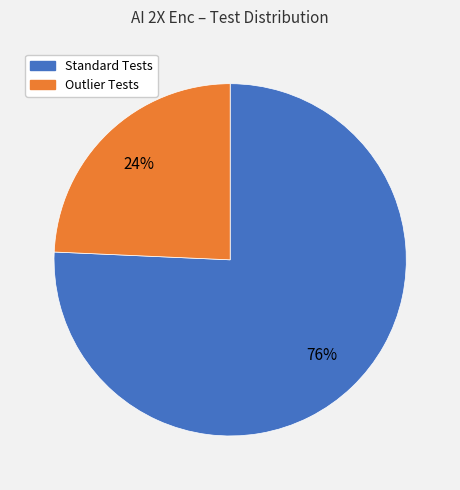

To the nearest percent, what is the average slice percentage?

50%